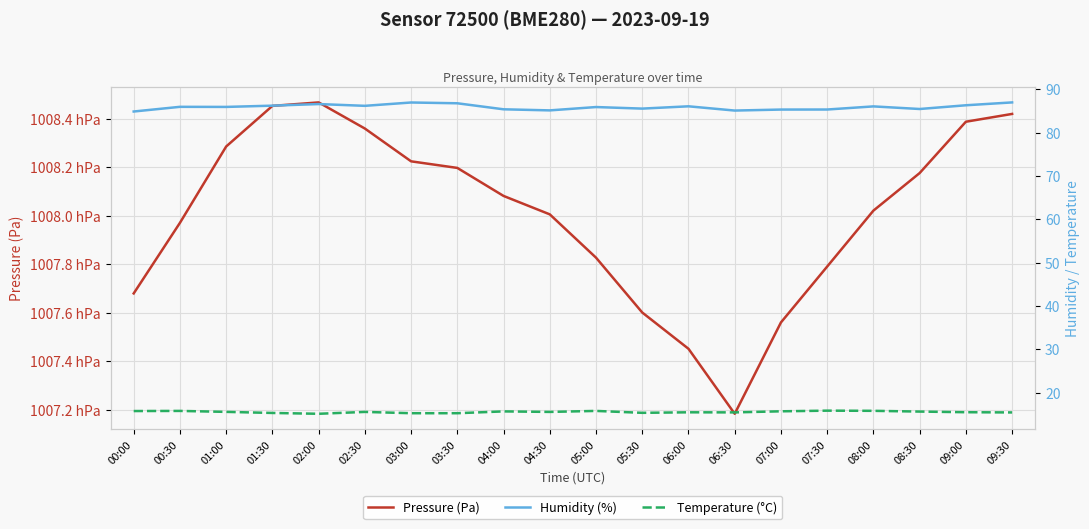

At which category is the sum across all series the highest?

02:00